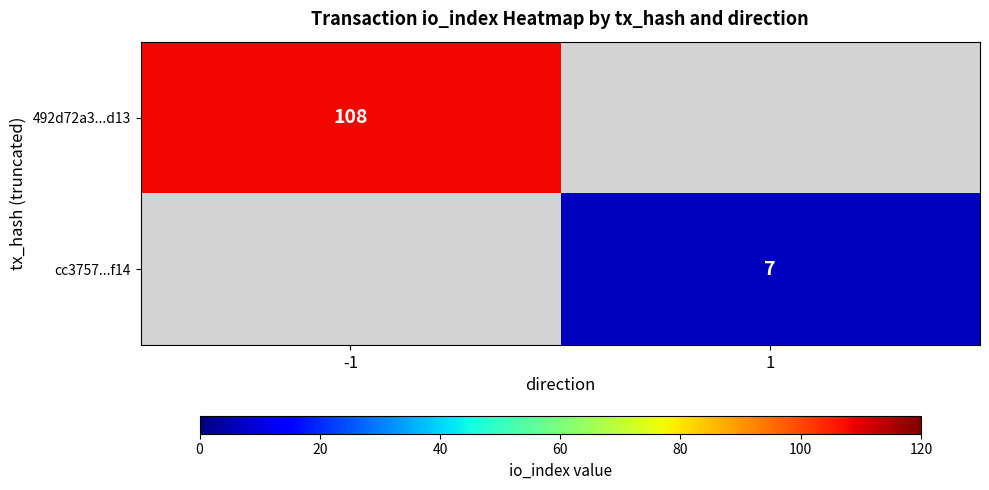

Is the value of 492d72a3...d13 at -1 greater than the value of cc3757...f14 at 1?

Yes